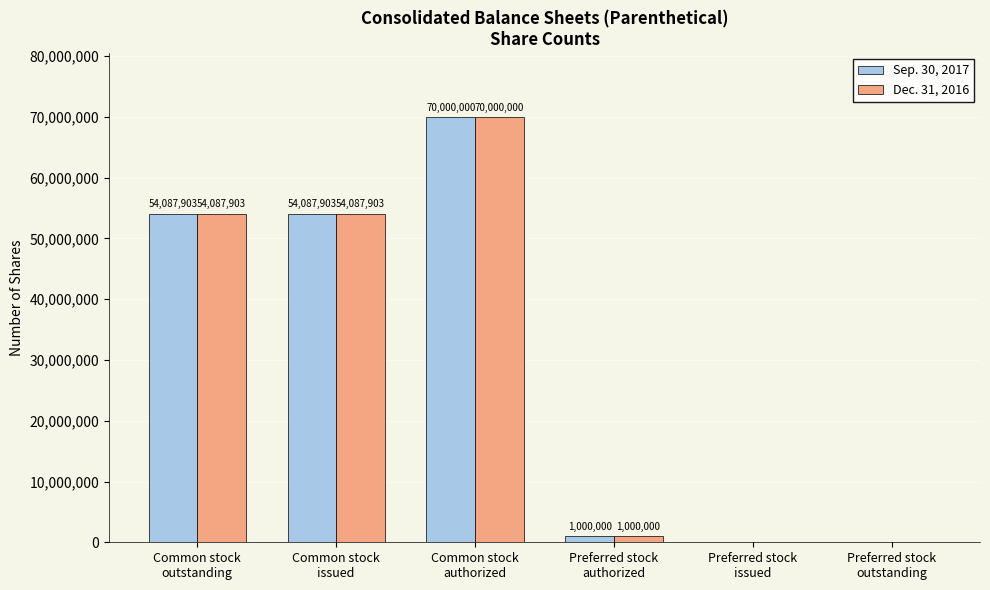

Count the number of data series in this chart.

2